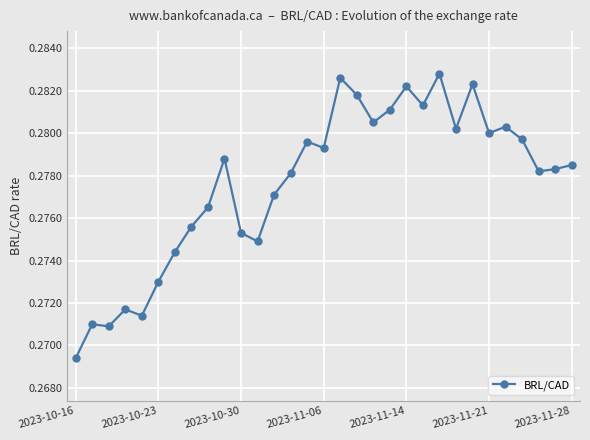

Count the values in the range 0 to 1.

31